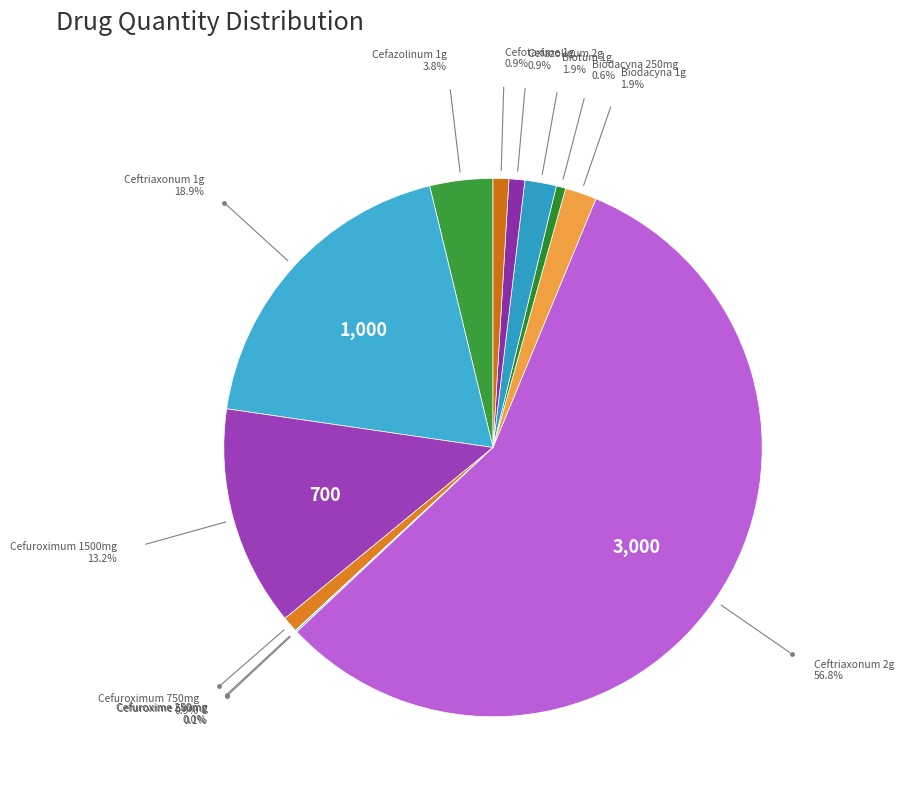

What is the largest slice in the pie chart?

Ceftriaxonum 2g